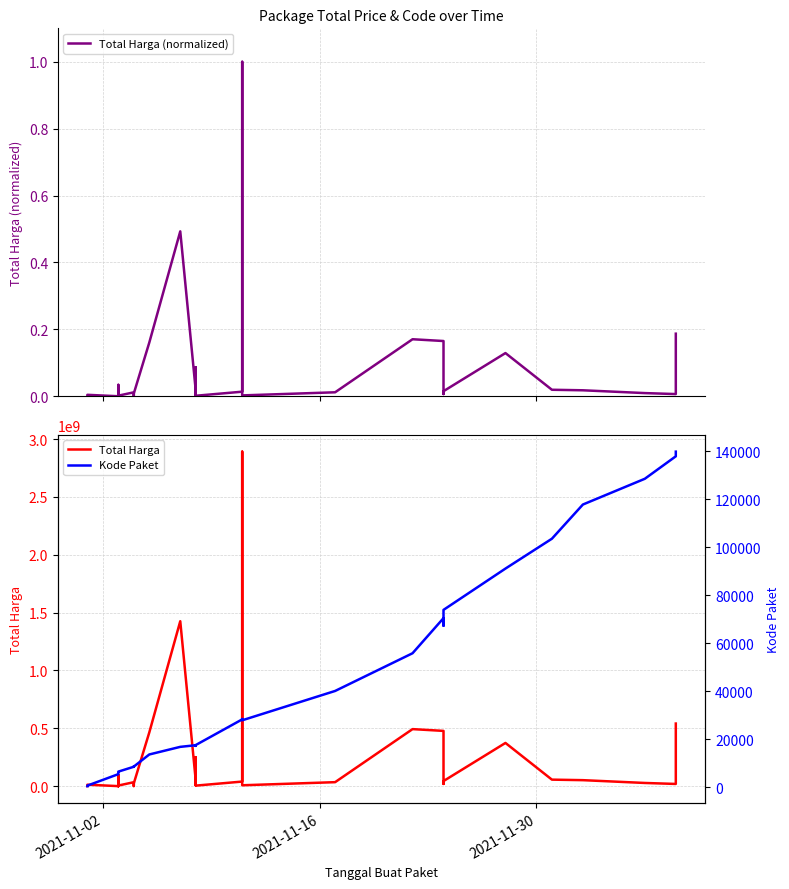

Reading left to right, list all the values displayed in this chart.

Total Harga (normalized): 0.0	0.0	0.0	0.0	0.0	0.0	0.0	0.0	0.0	0.0	0.0	0.0	0.0	0.0	0.2	0.5	0.0	0.0	0.0	0.1	0.0	0.0	1.0	0.0	0.0	0.2	0.2	0.0	0.0	0.1	0.0	0.0	0.0	0.0	0.2
Total Harga: 333600.0	12453900.0	78000.0	98772570.0	2772000.0	265000.0	4672200.0	182000.0	8742500.0	5129000.0	34000000.0	32441200.0	577875.0	23653000.0	464002100.0	1425867900.0	49730040.0	9180000.0	15513960.0	250350000.0	4350000.0	39440000.0	2892122000.0	7401240.0	34292000.0	493000000.0	477600000.0	19175000.0	43859200.0	373404000.0	56152800.0	51601000.0	27412000.0	18900000.0	541071000.0
Kode Paket: 464.0	675.0	5449.0	5997.0	6214.0	6246.0	6300.0	6350.0	6397.0	6503.0	8530.0	8646.0	8668.0	8601.0	13652.0	16823.0	17509.0	17272.0	17283.0	17238.0	17580.0	28271.0	28425.0	27891.0	40112.0	55826.0	70453.0	67279.0	73894.0	91101.0	103541.0	117783.0	128516.0	137876.0	139817.0